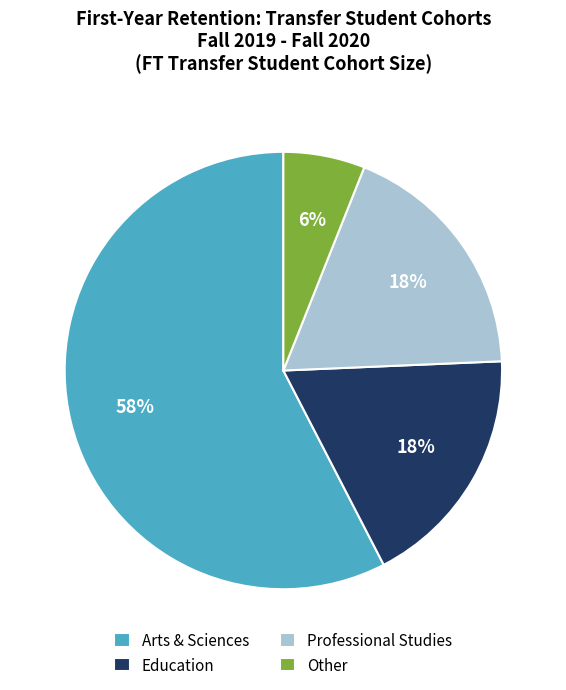

To the nearest percent, what is the combined percentage of Education and Other?

24%